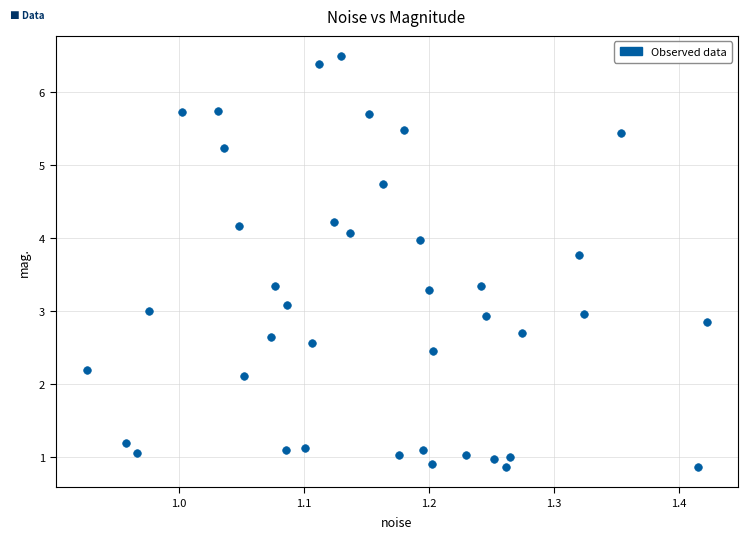

What is the range of Y values (max minus min)?

5.6